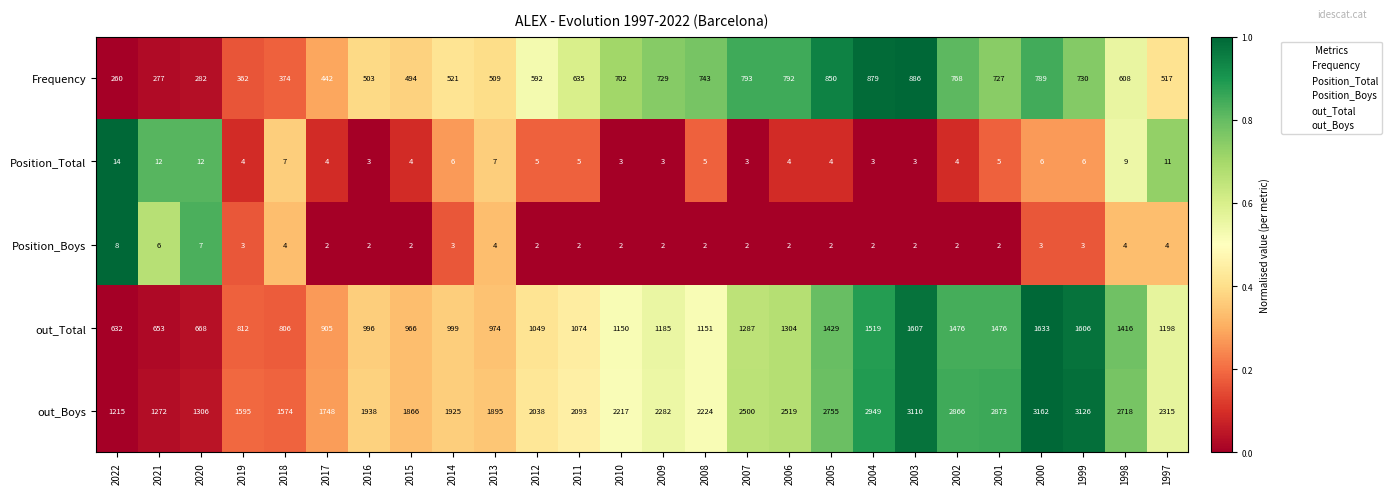

What is the spread (max minus min) of values at 2010?

2215